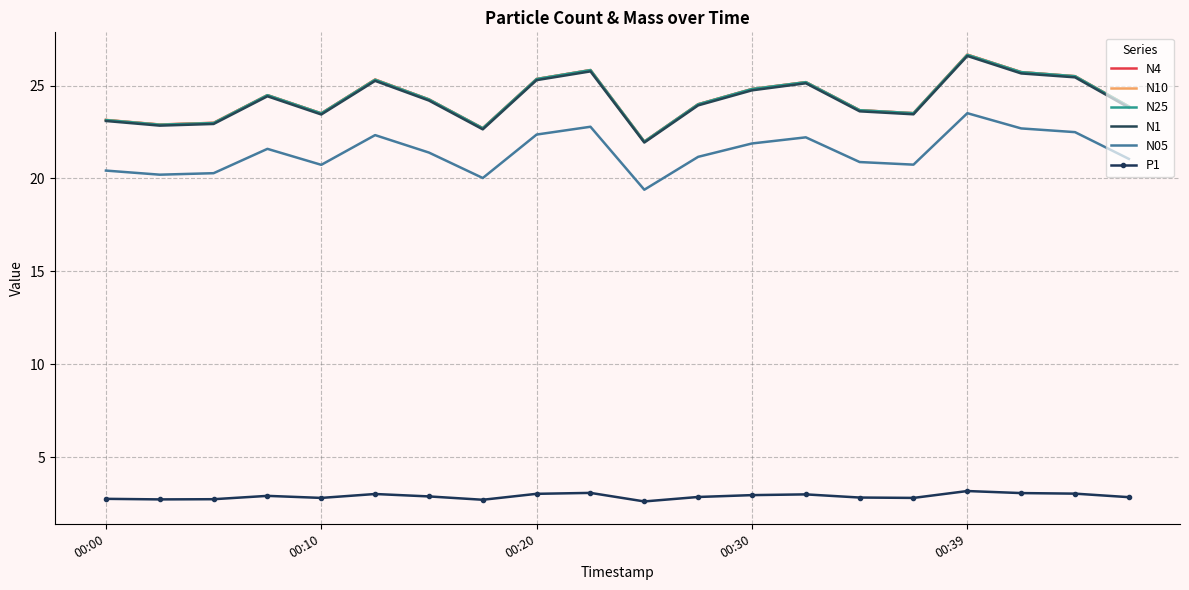

What is the greatest value displayed?

26.7